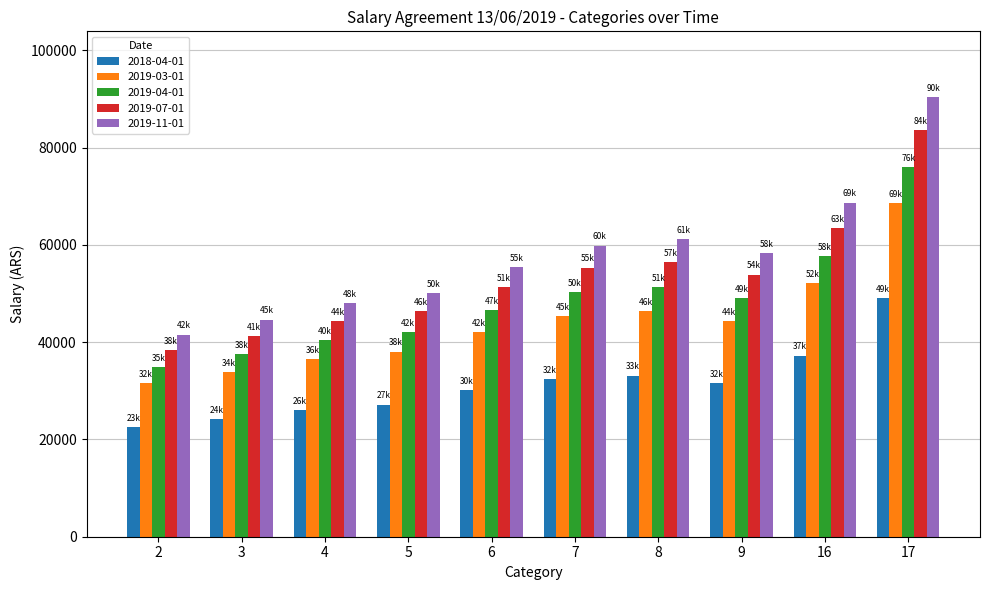

At which label is 2019-11-01 closest to 65959?

16